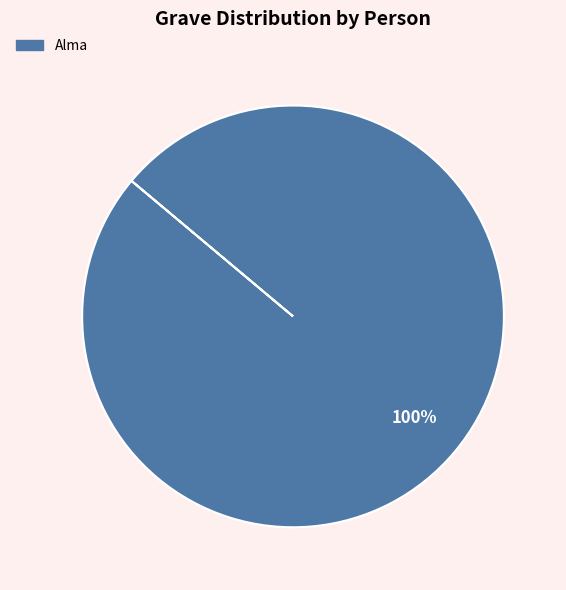

What is the majority slice?

Alma